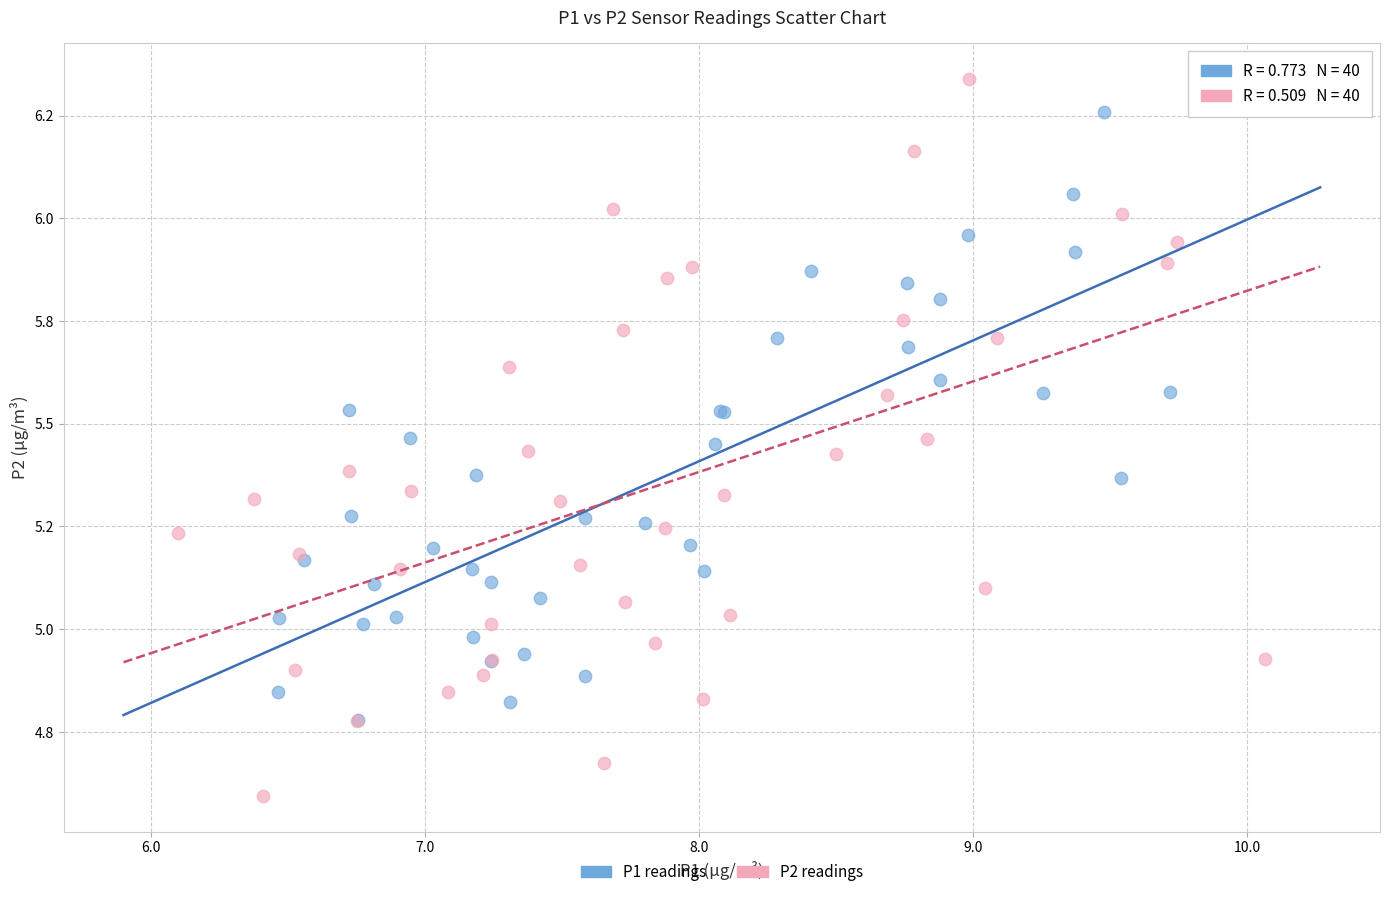

Which series reaches the minimum Y coordinate?

P2 readings